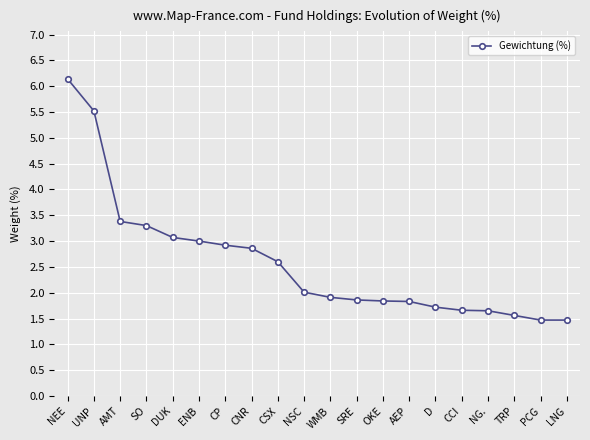

What is the difference between the values at PCG and OKE?

0.4